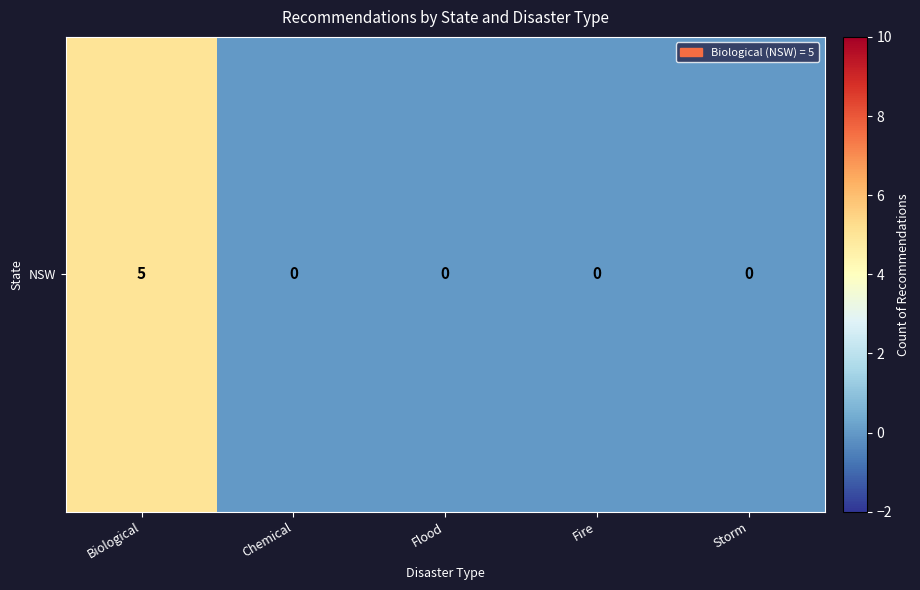

How many series are shown in this chart?

1